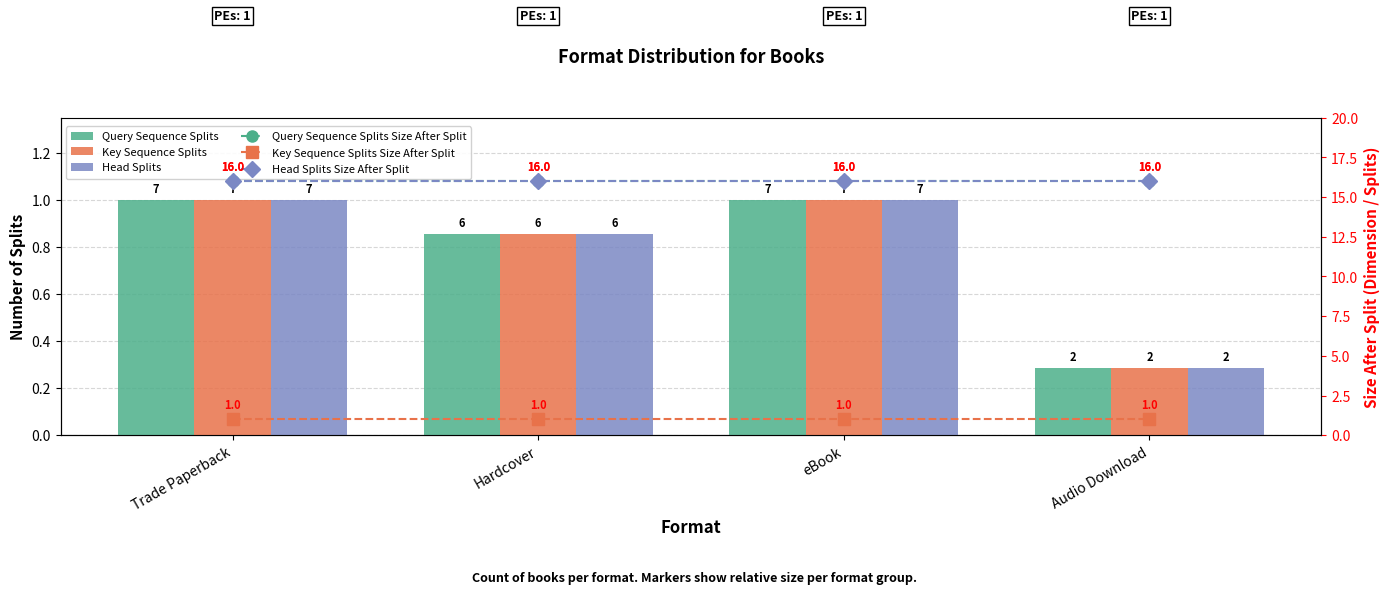

What is the label of the 4th bar from the left?

Audio Download